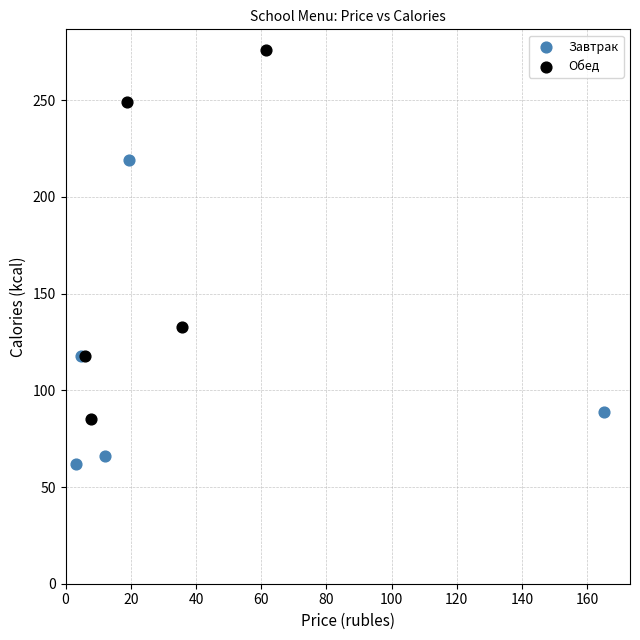

Which series contains the highest Y value?

Обед